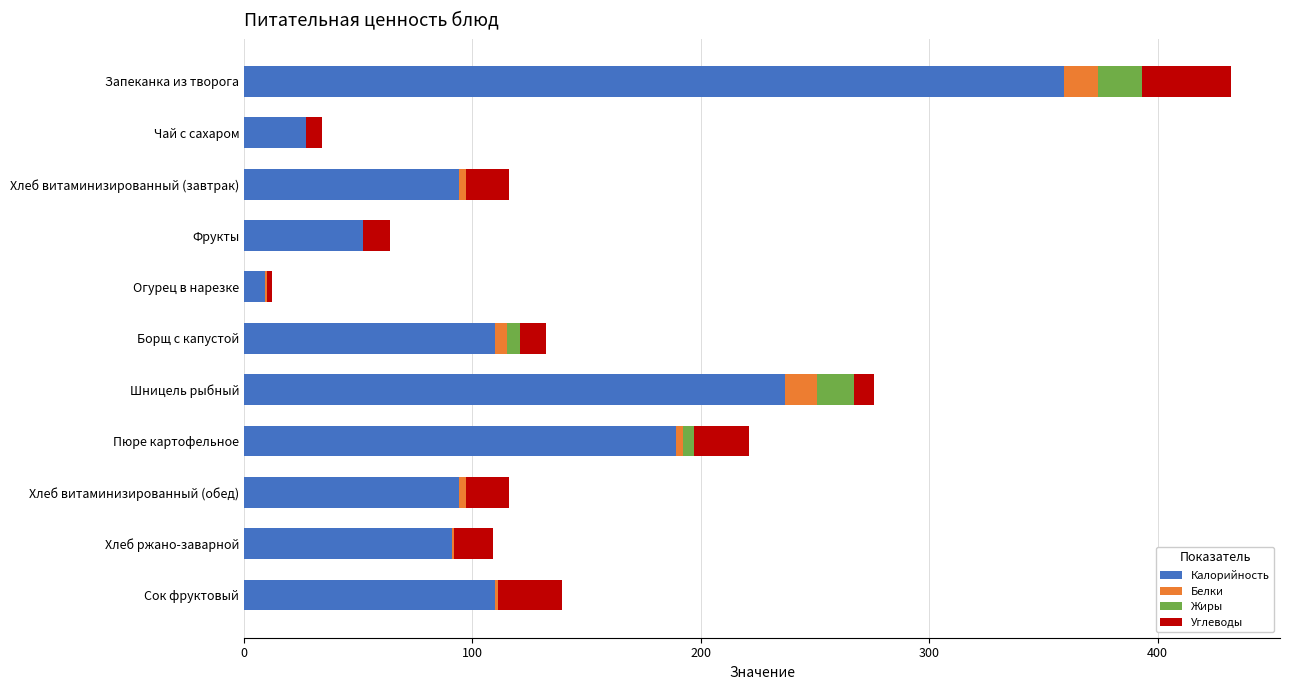

The value of Калорийность at Шницель рыбный is 237. True or false?

True